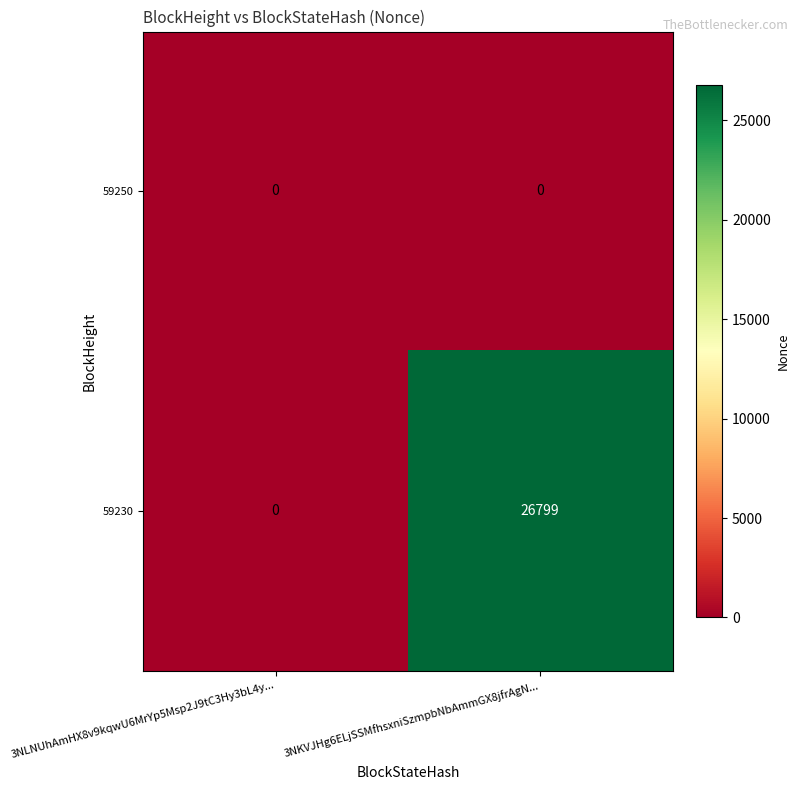

The 59230 series shows -15132 at 3NLNUhAmHX8v9kqwU6MrYp5Msp2J9tC3Hy3bL4y.... True or false?

False